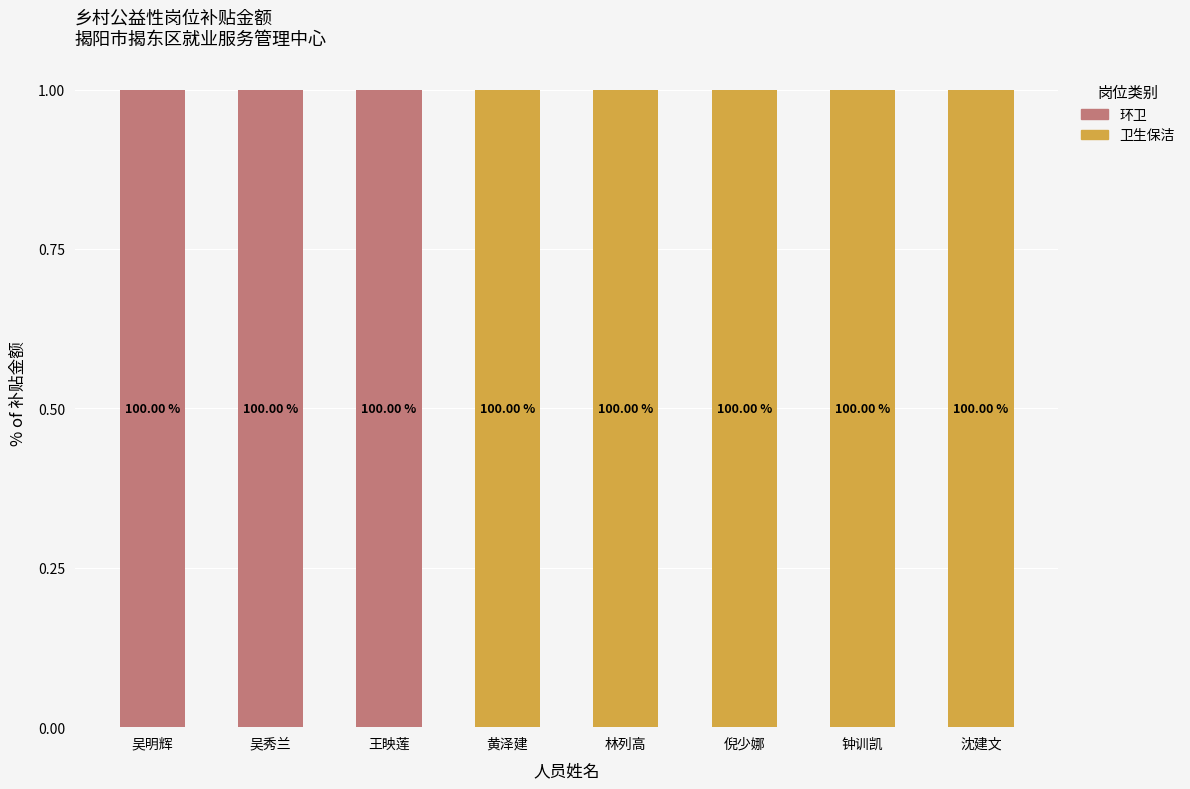

Are the bars horizontal?

No